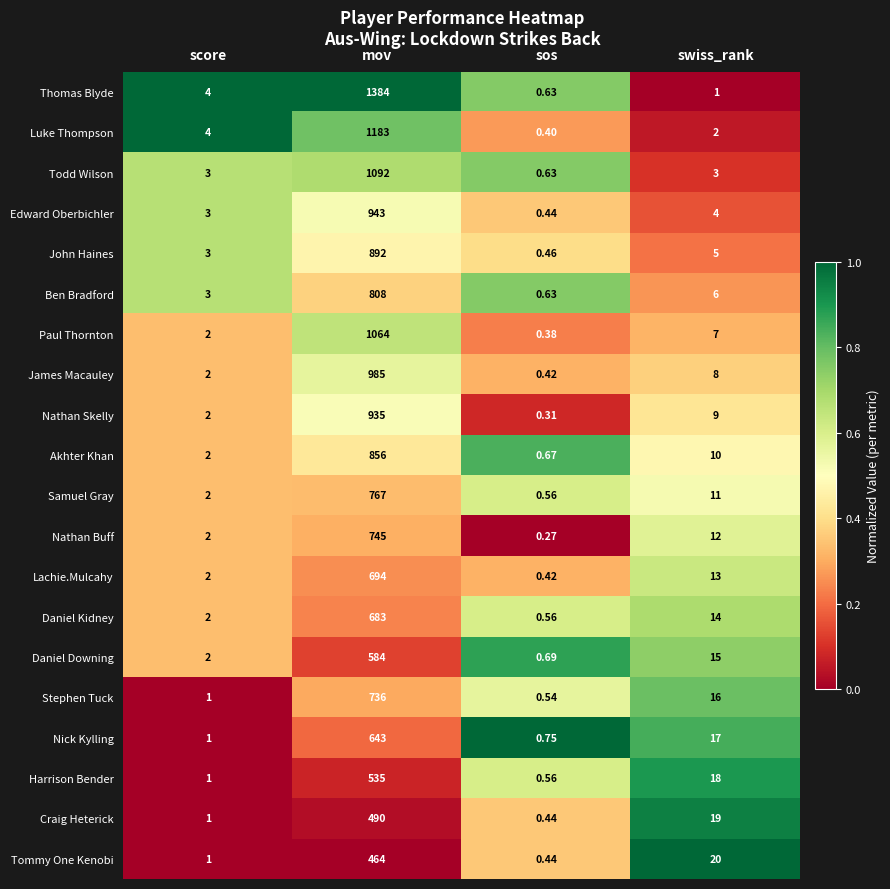

Which series has the largest total across all categories?

Thomas Blyde